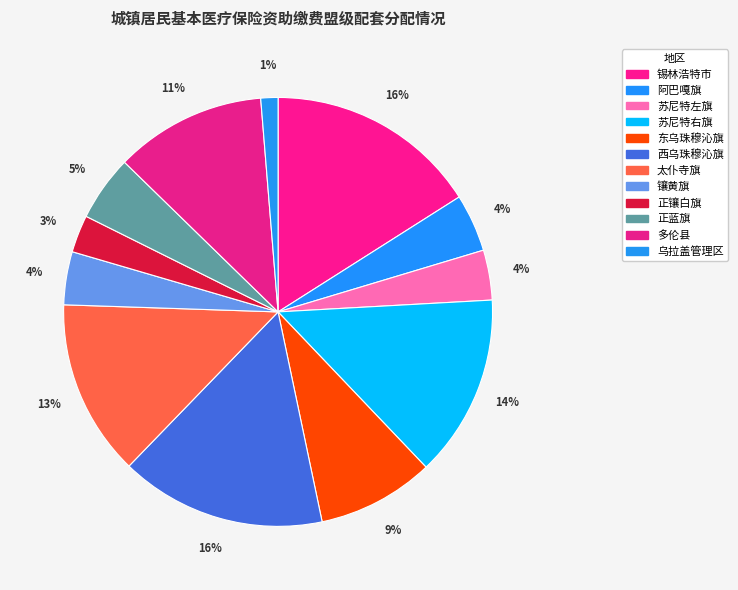

Between 锡林浩特市 and 正蓝旗, which is larger?

锡林浩特市